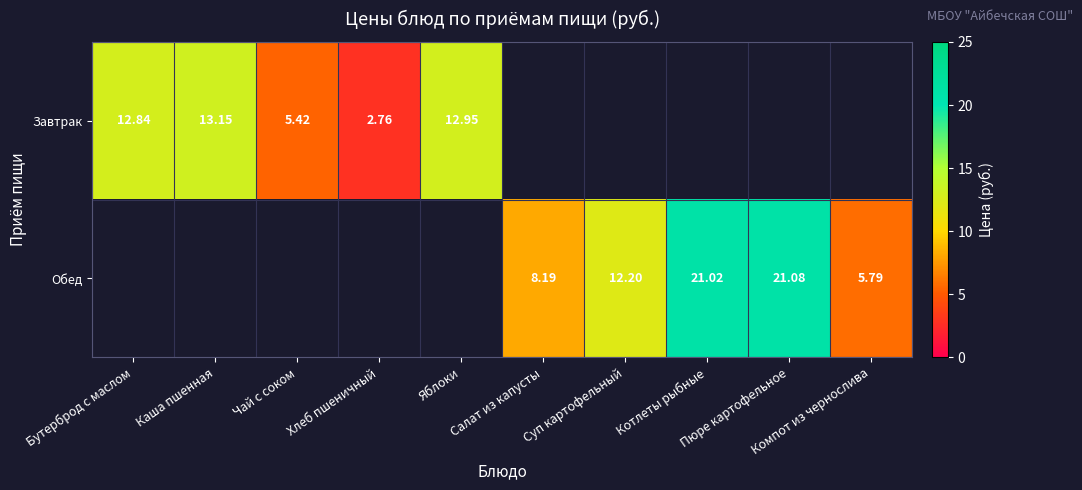

The value of Обед at Компот из чернослива is 9.1. True or false?

False